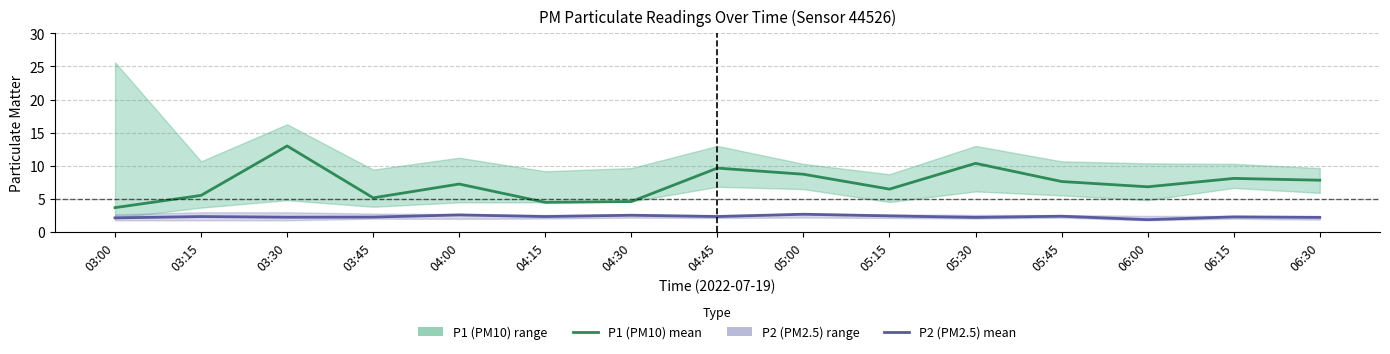

At which label is P2 (PM2.5) mean closest to 2?

03:00